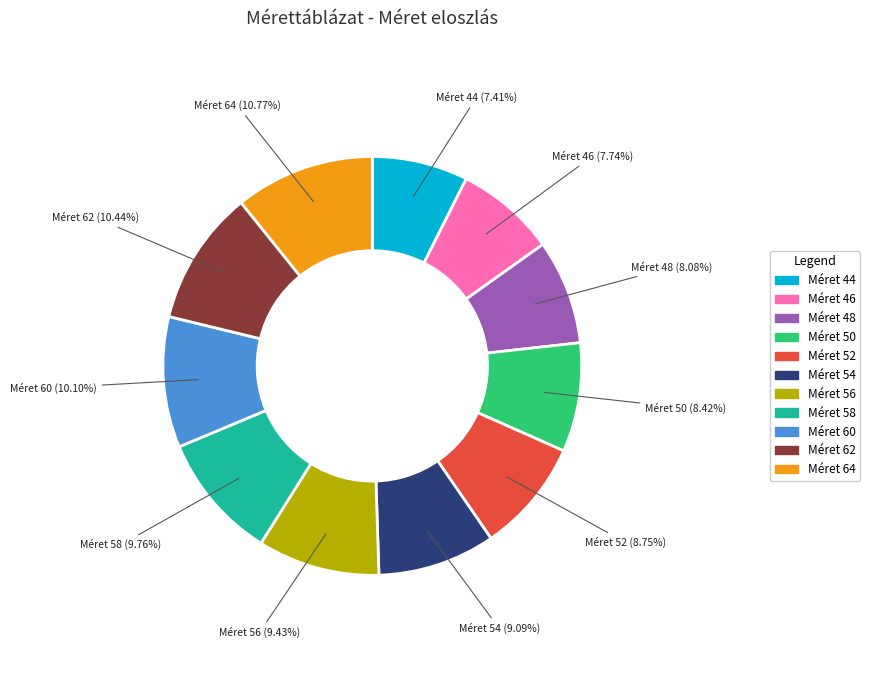

Is there a majority slice in this chart?

No